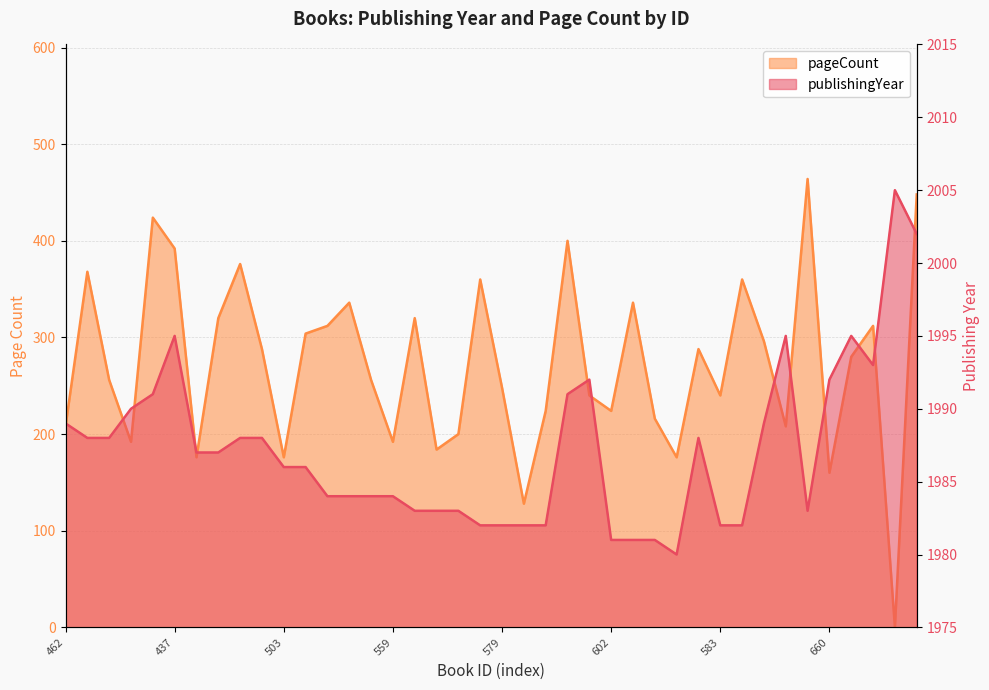

What is the total value across all series at 495?

2364